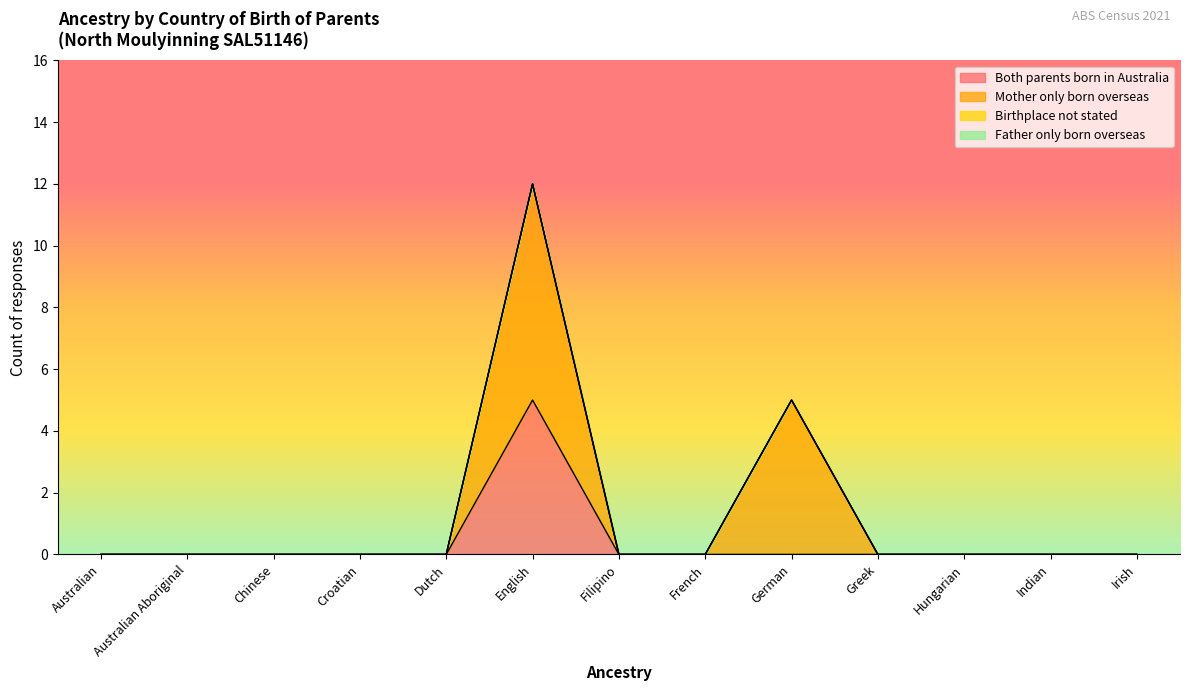

How many distinct data groups are displayed?

4